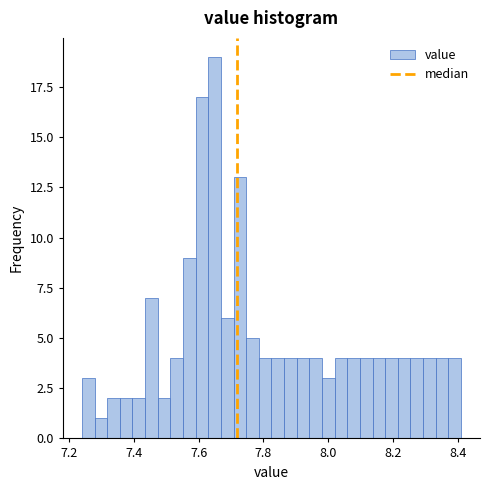

Around what value on the x-axis is the tallest bar? Give the approximate position of its centre, as read against the axis.

7.64